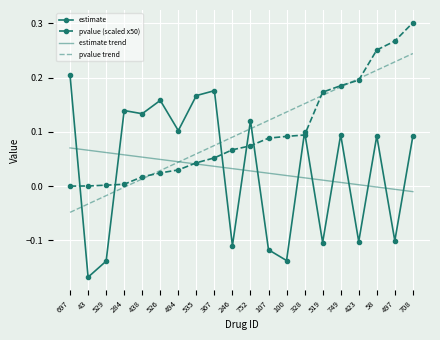

At which category is the sum across all series the highest?

708